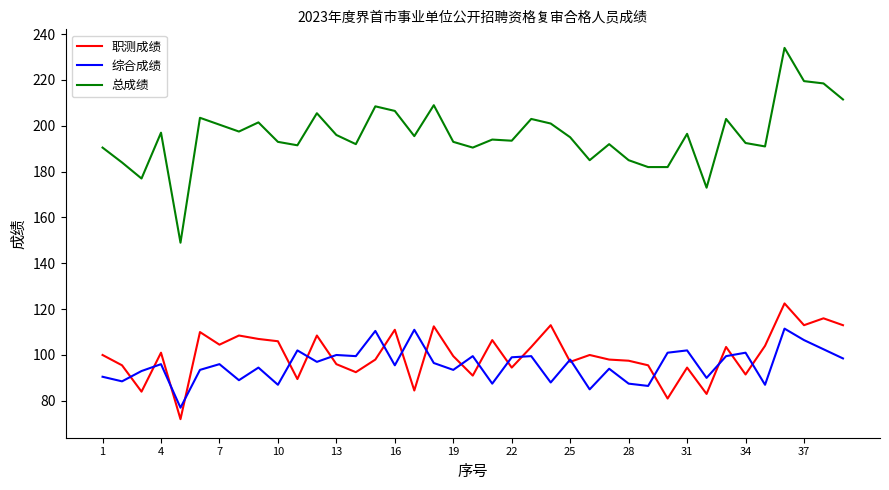

Which series has the widest spread of values?

总成绩